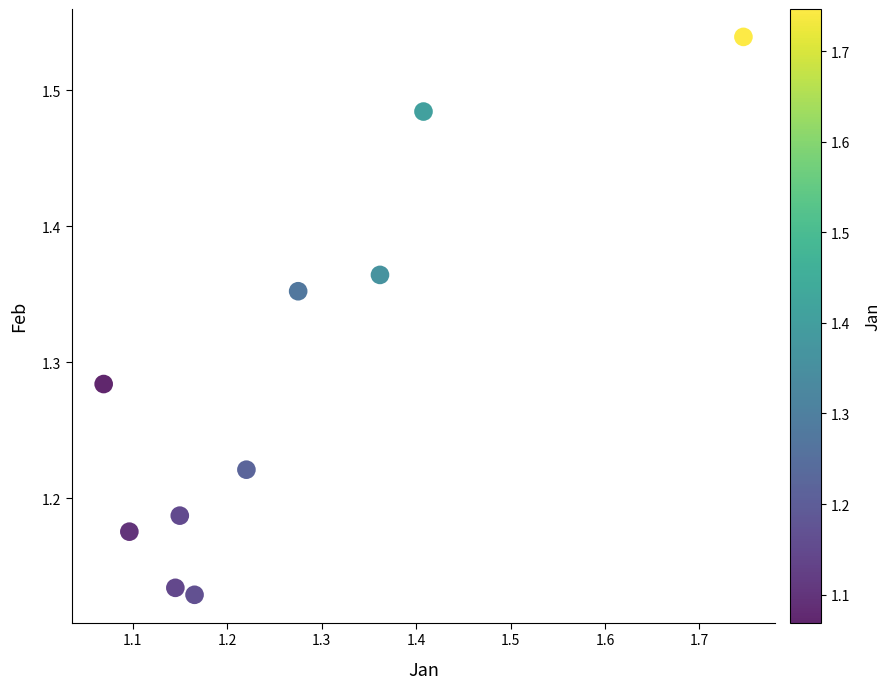

What is the range of X values (max minus min)?

0.7